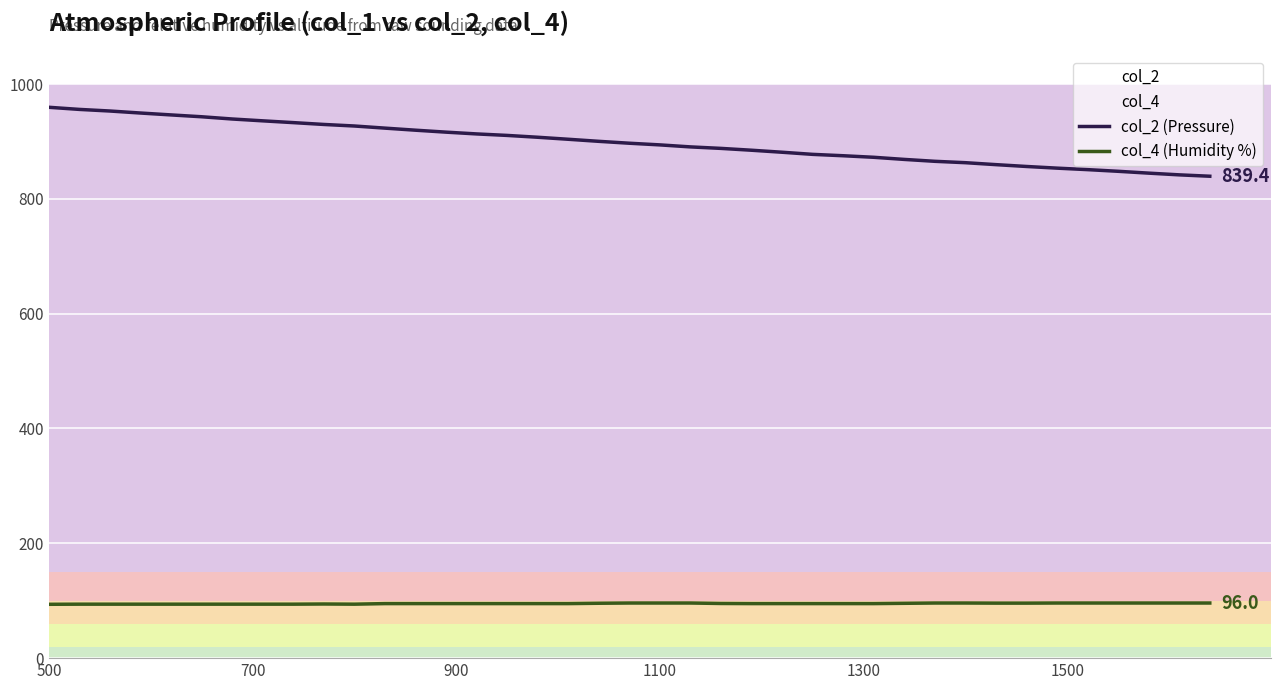

True or false: col_2 (Pressure) and col_4 (Humidity %) cross at least once.

False